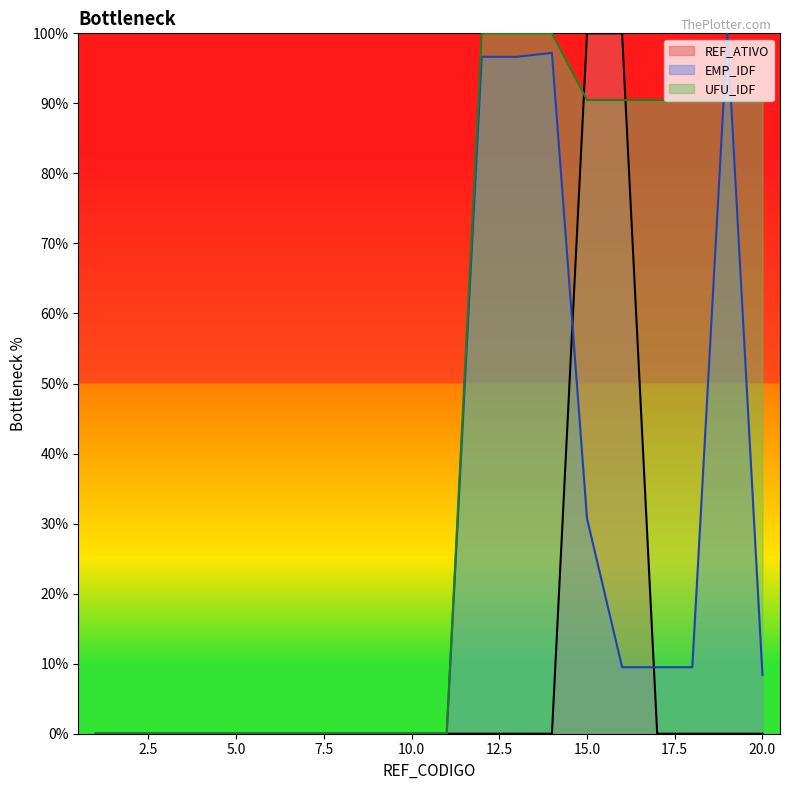

True or false: UFU_IDF has a value of 28.5 at 14.

False